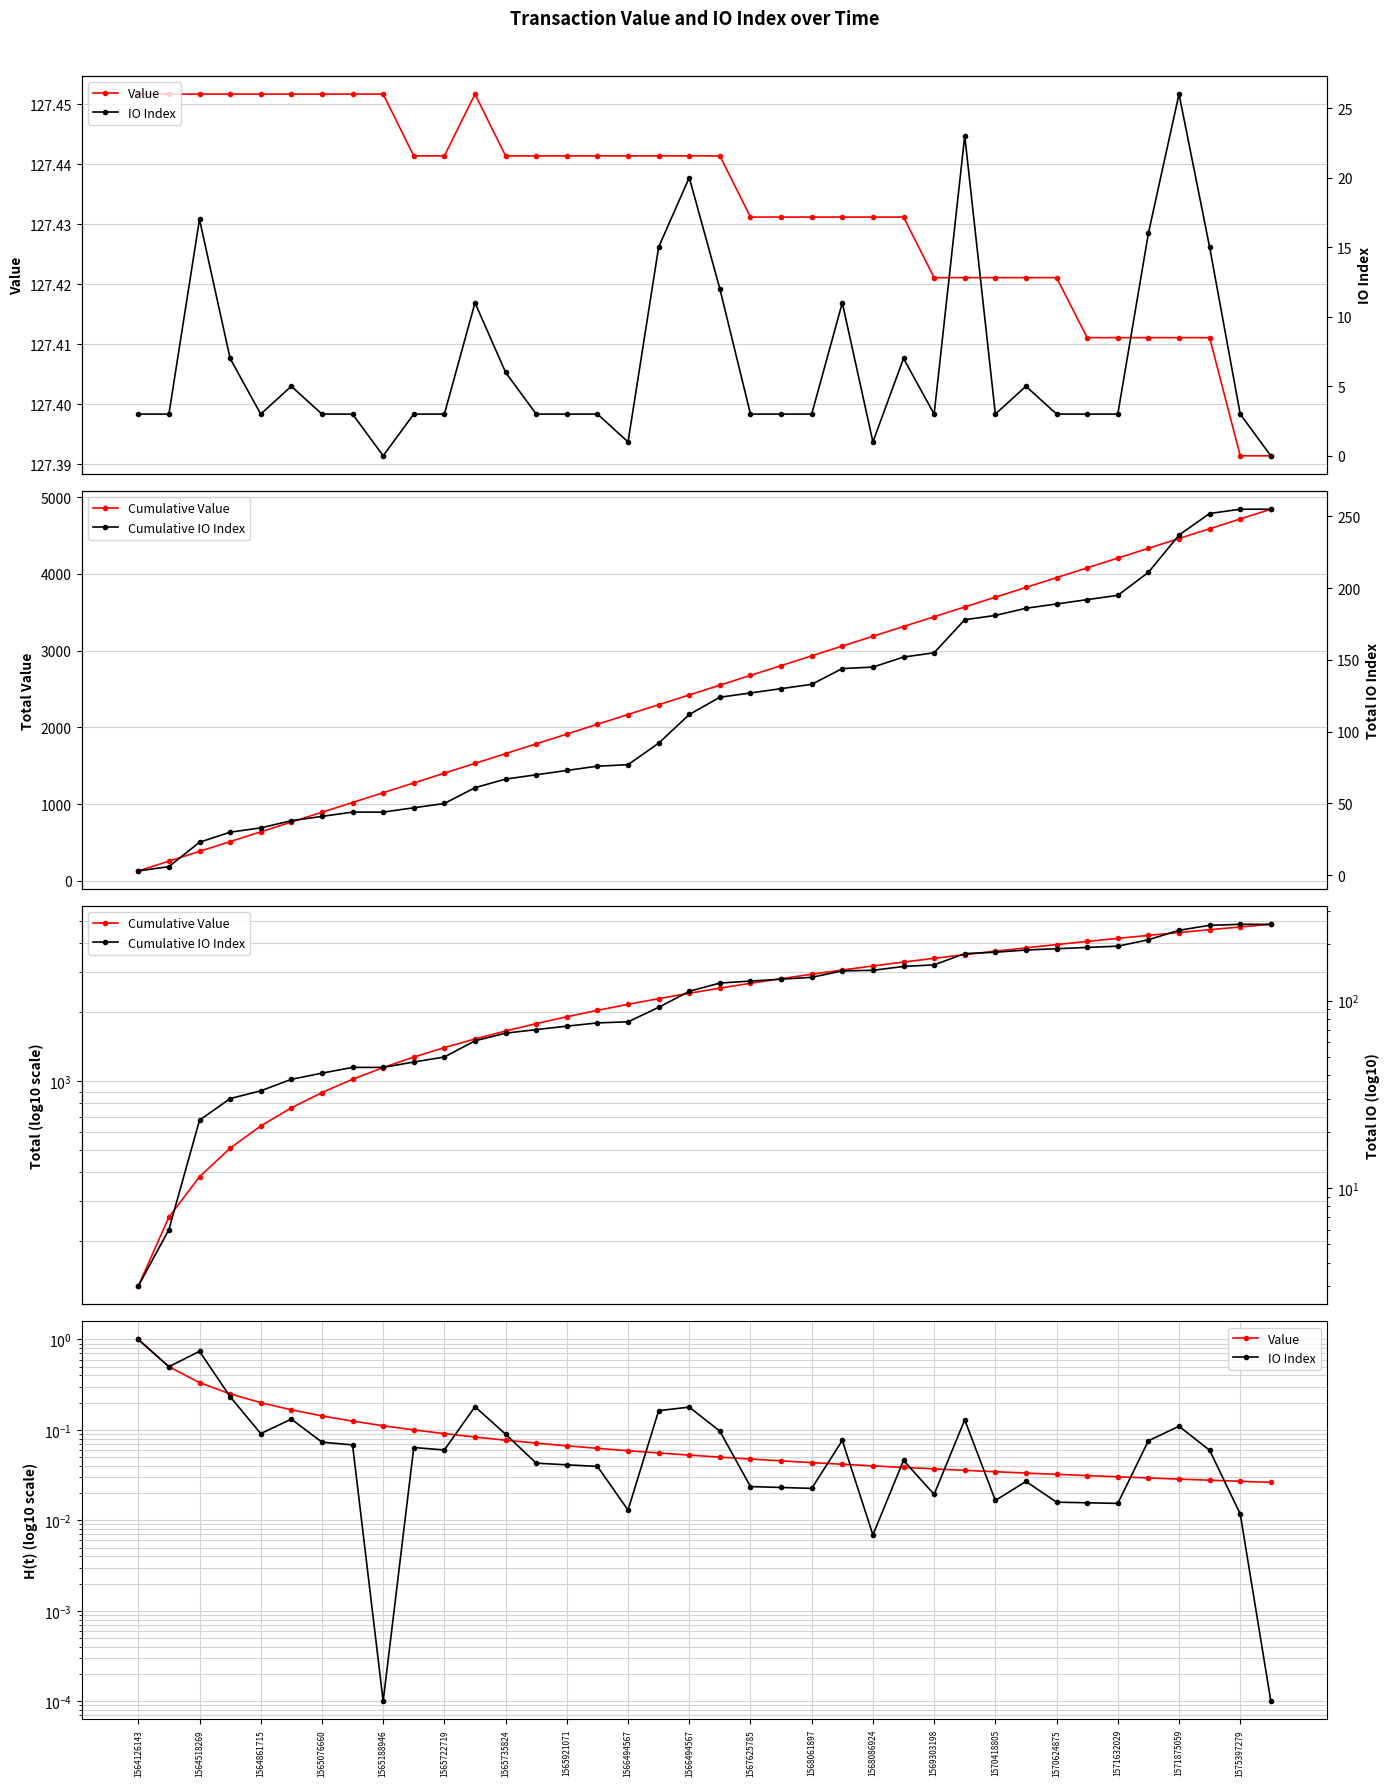

How many lines are shown in the chart?

4